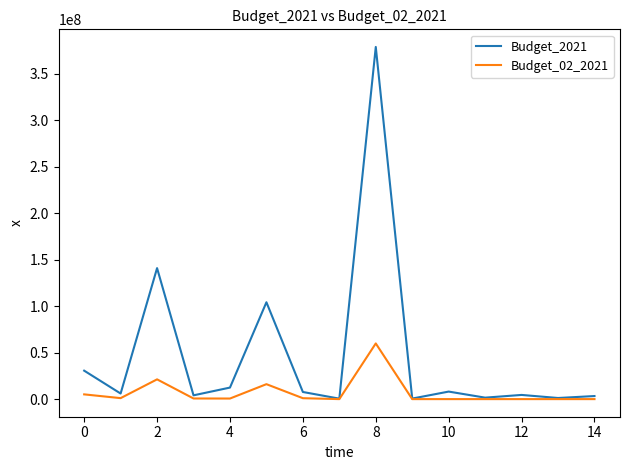

Rank the series by their maximum value, from highest to lowest.

Budget_2021, Budget_02_2021